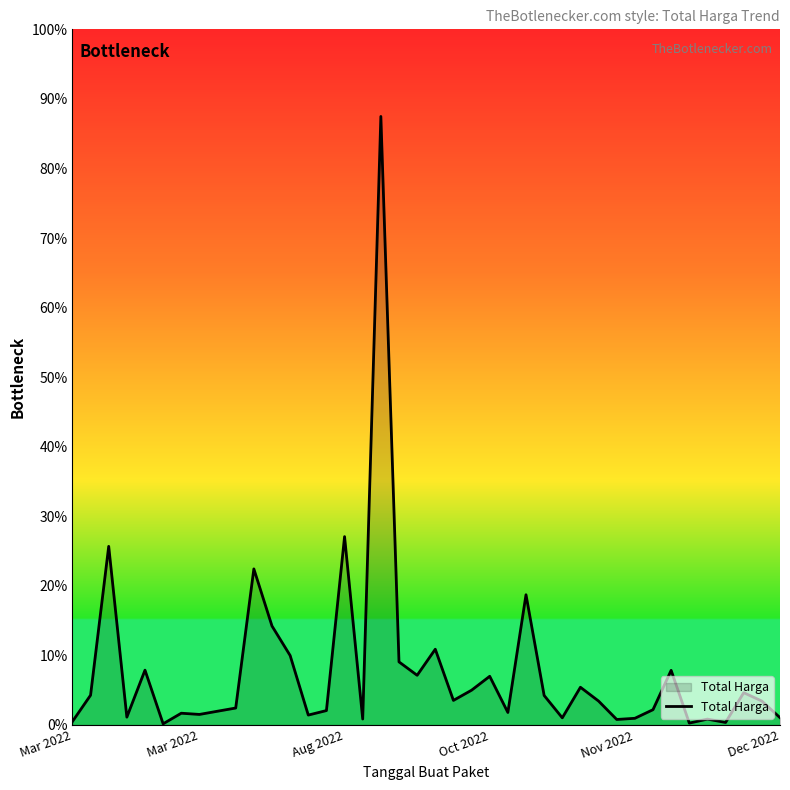

What is the difference between the maximum and minimum values?

87.3